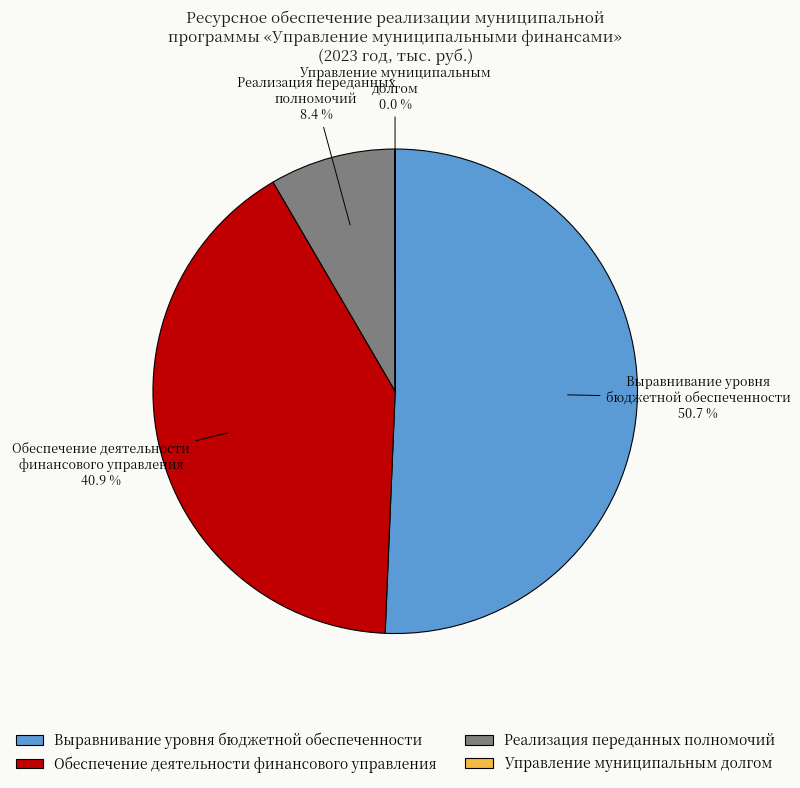

To the nearest percent, what is the average slice percentage?

25%